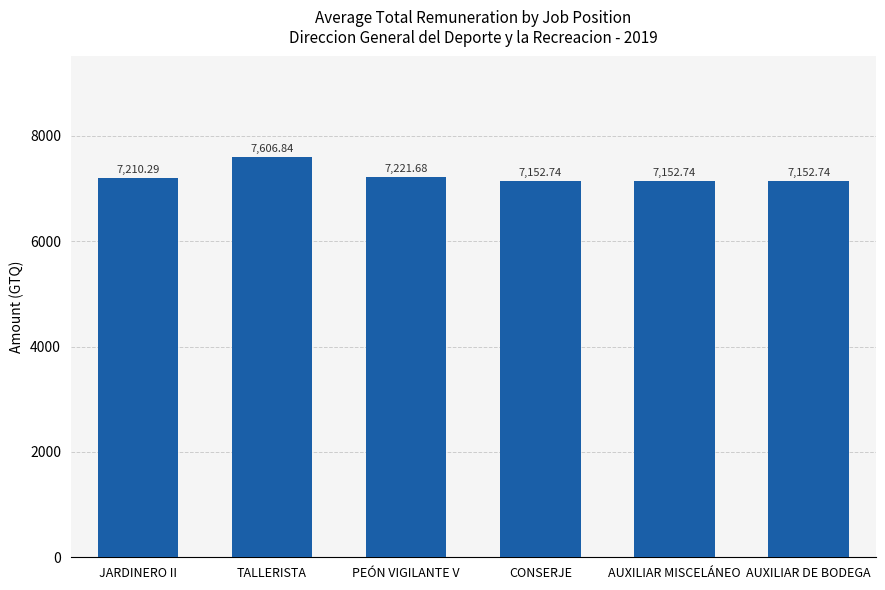

What is the difference between the maximum and minimum values?

454.1